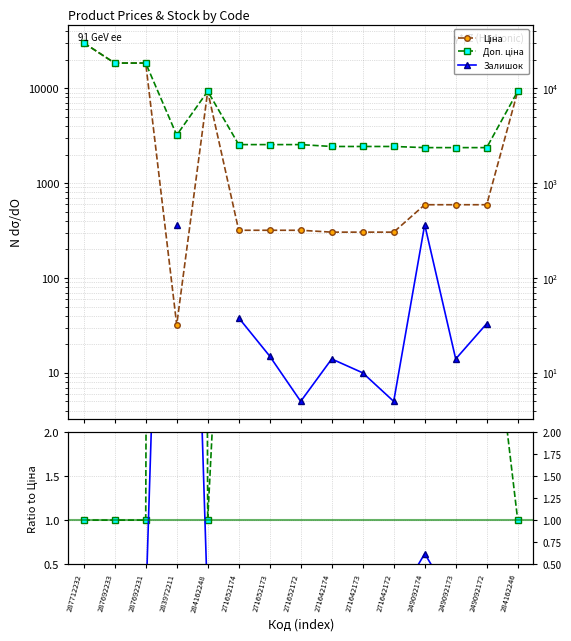

Does the chart have visible grid lines?

Yes